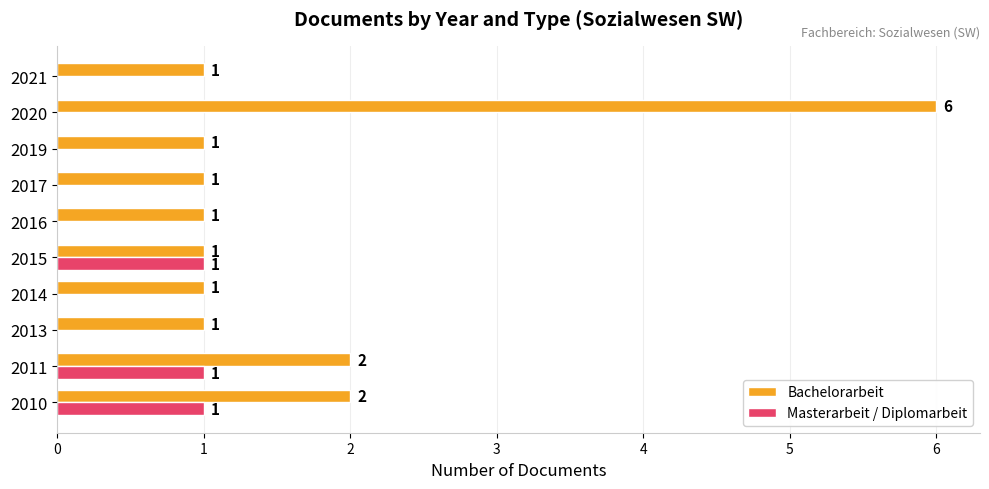

The value of Masterarbeit / Diplomarbeit at 2015 is 1. True or false?

True